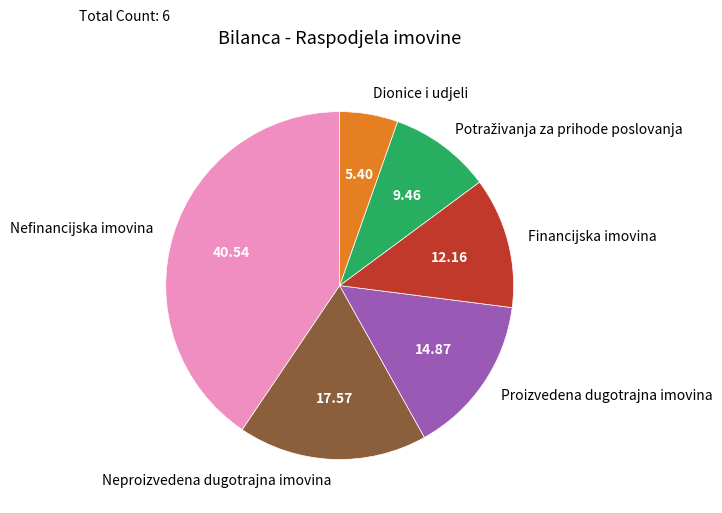

Is there any slice that represents more than half of the pie?

No